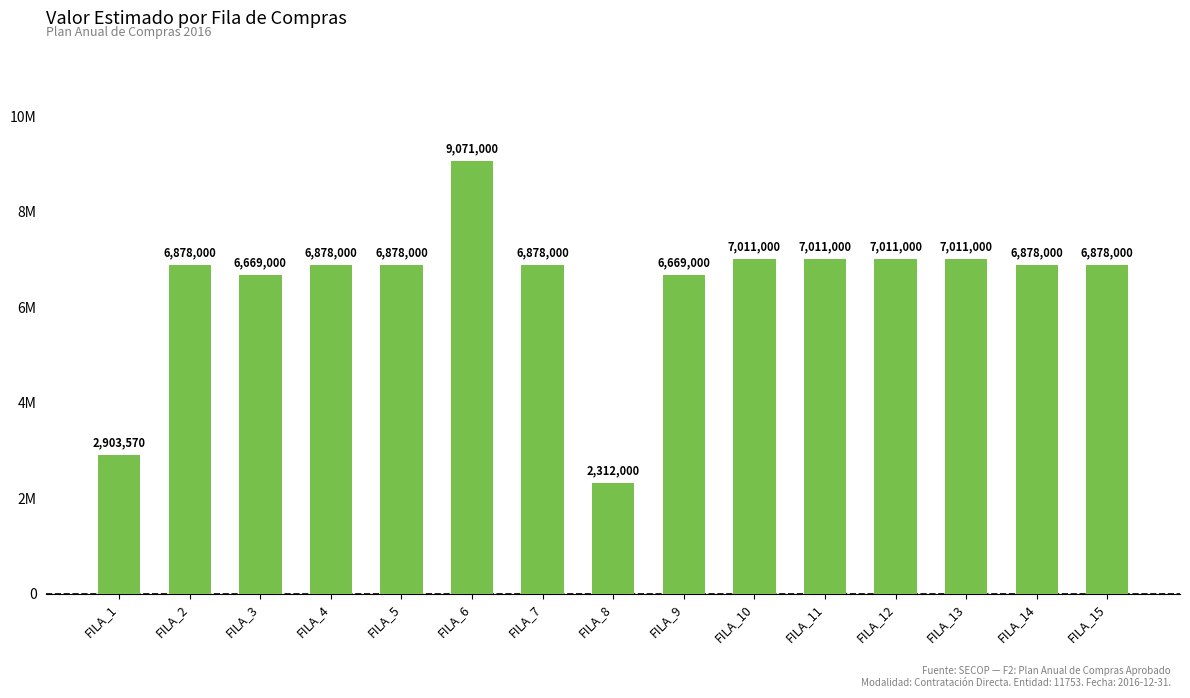

List the labels in order of value, largest first.

FILA_6, FILA_10, FILA_11, FILA_12, FILA_13, FILA_2, FILA_4, FILA_5, FILA_7, FILA_14, FILA_15, FILA_3, FILA_9, FILA_1, FILA_8